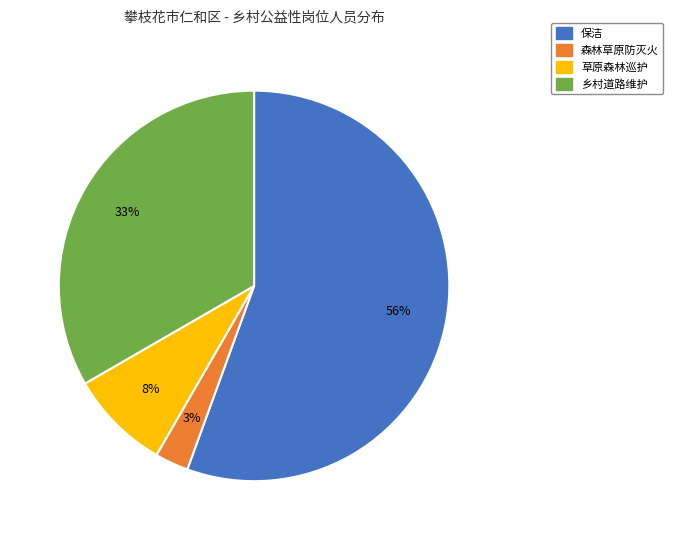

To the nearest percent, what is the difference between the 保洁 and 森林草原防灭火 slice percentages?

53%